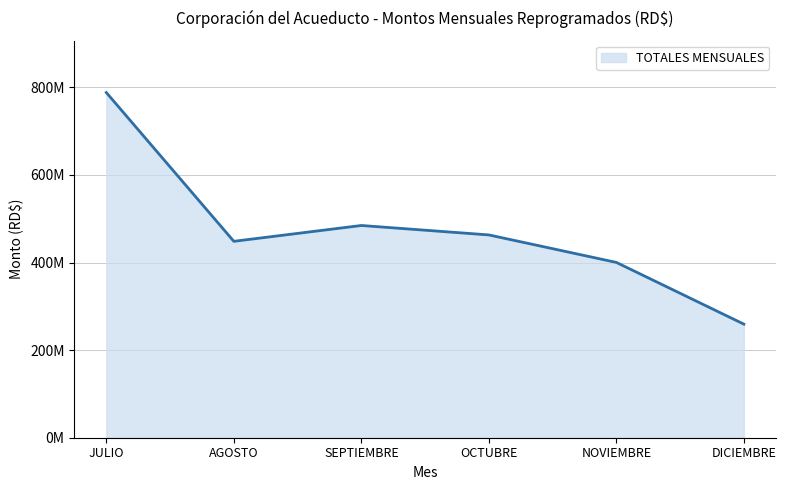

What is the label of the 5th point from the left?

NOVIEMBRE